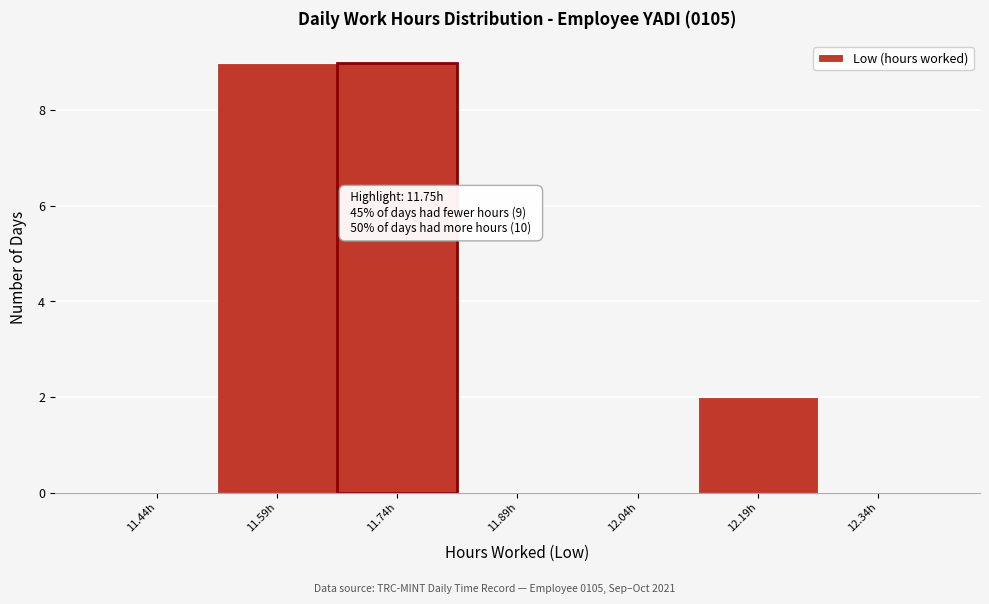

Reading right to left, transcribe all the data shown in this chart.

12.34h=0	12.19h=2	12.04h=0	11.89h=0	11.74h=9	11.59h=9	11.44h=0